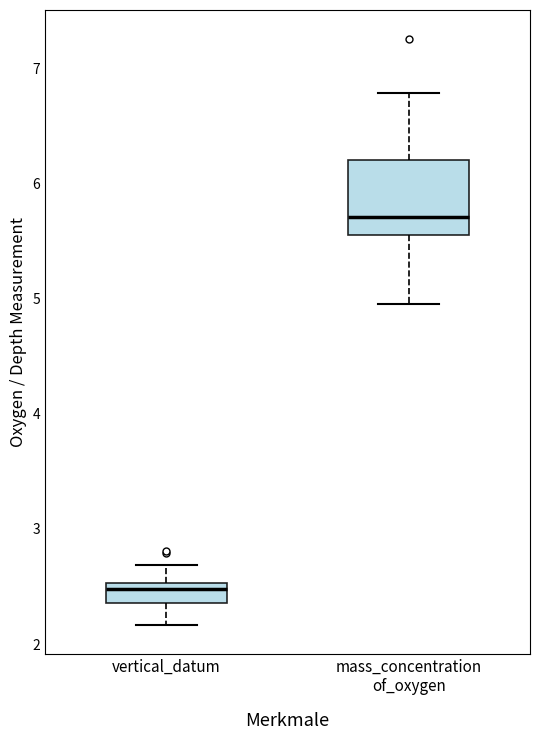

Reading left to right, transcribe this box plot: for each box, give where its median line is, the range the box spans, and where its two whiskers end, as read against the y-axis. The values are not printed on the chart, so give them approximately, as read against the axis.

vertical_datum: median 2.5 (just below the box's upper edge), box 2.4 to 2.5, whiskers 2.2 to 2.7
mass_concentration of_oxygen: median 5.7, box 5.6 to 6.2, whiskers 5.0 to 6.8